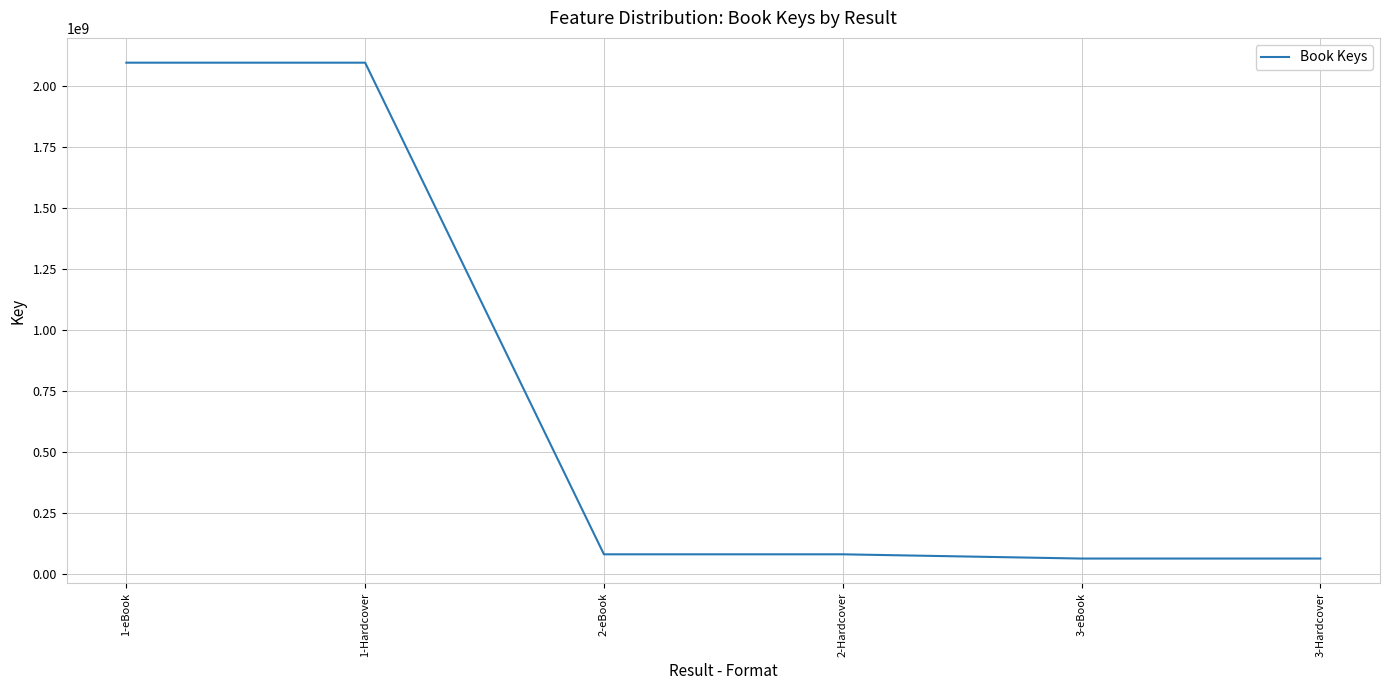

Is it true that the value at 2-eBook is 79156368?

True